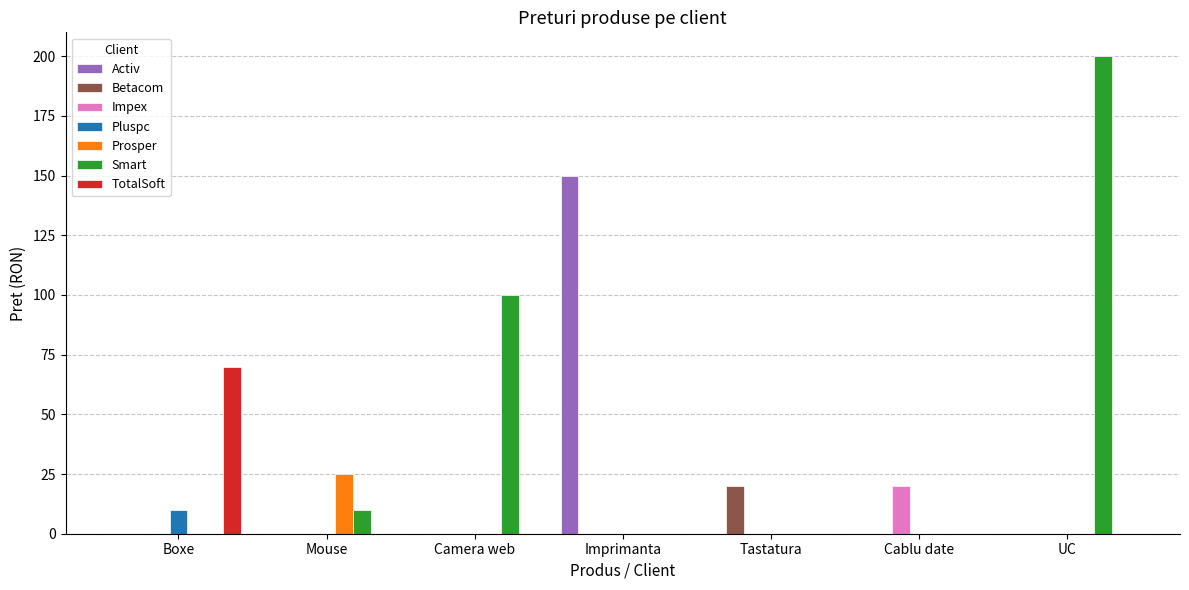

What is the total value across all series at Mouse?

35